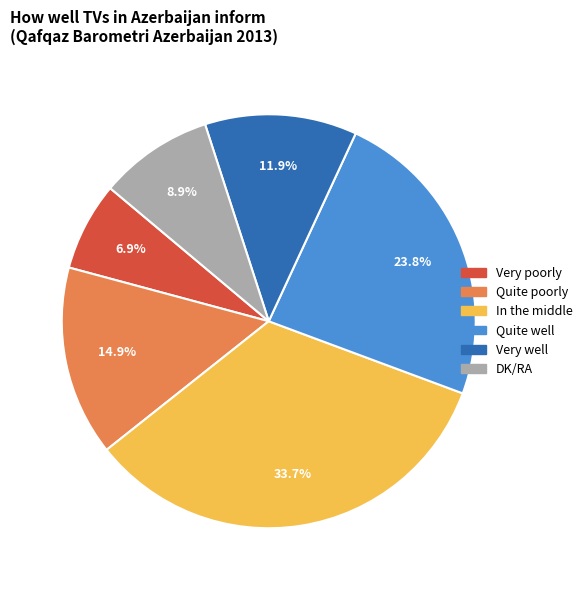

Does Very poorly represent more than half of the total?

No